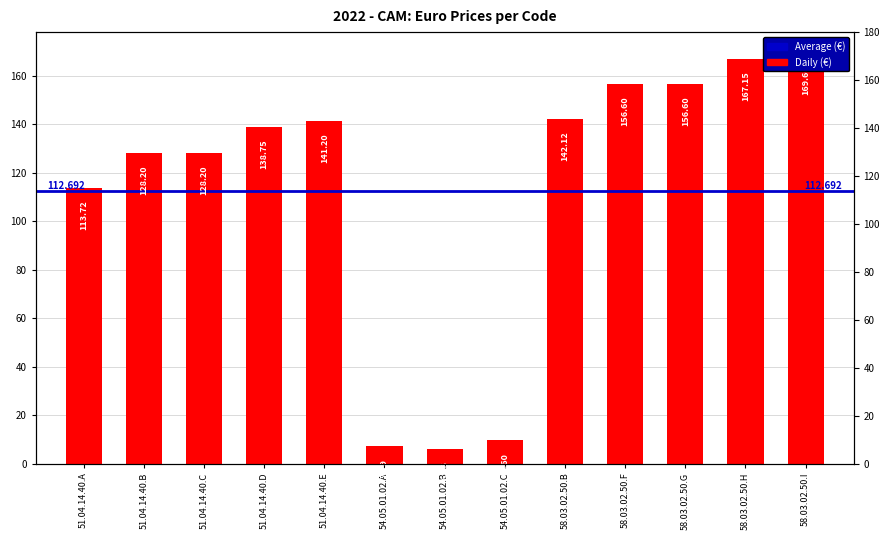

What is the ratio of the value at 51.04.14.40.D to the value at 58.03.02.50.F?

0.9